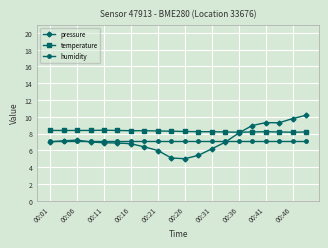

What is the maximum value for pressure?

10.2